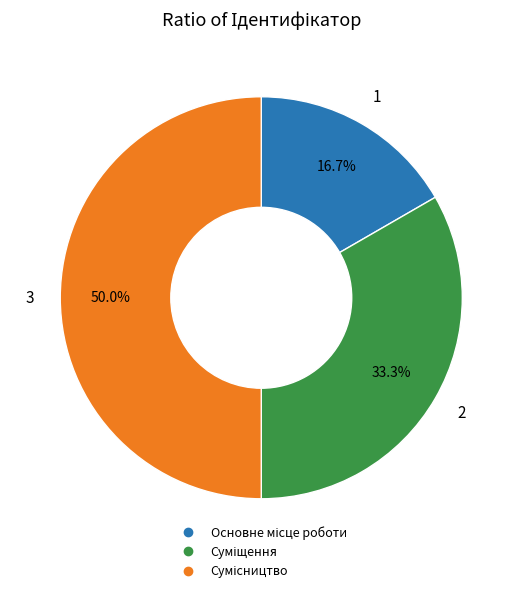

True or false: Сумісництво accounts for 64% of the total.

False